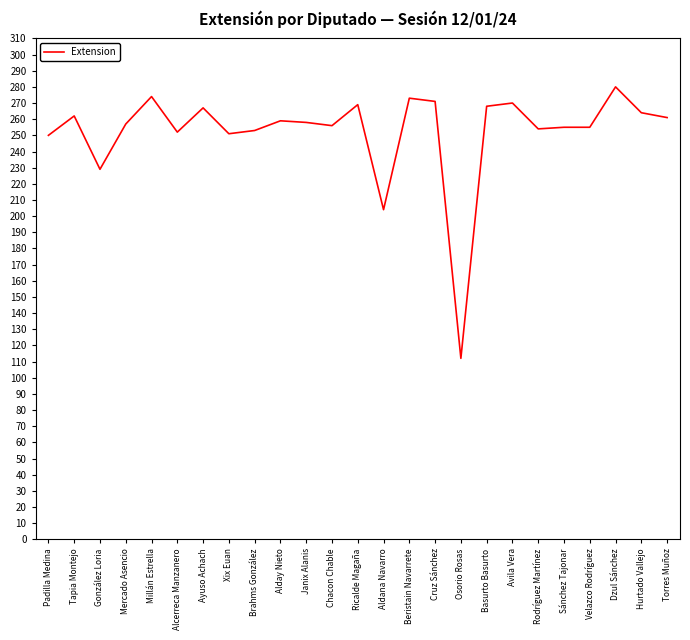

True or false: the data shows 252 at Alcerreca Manzanero.

True